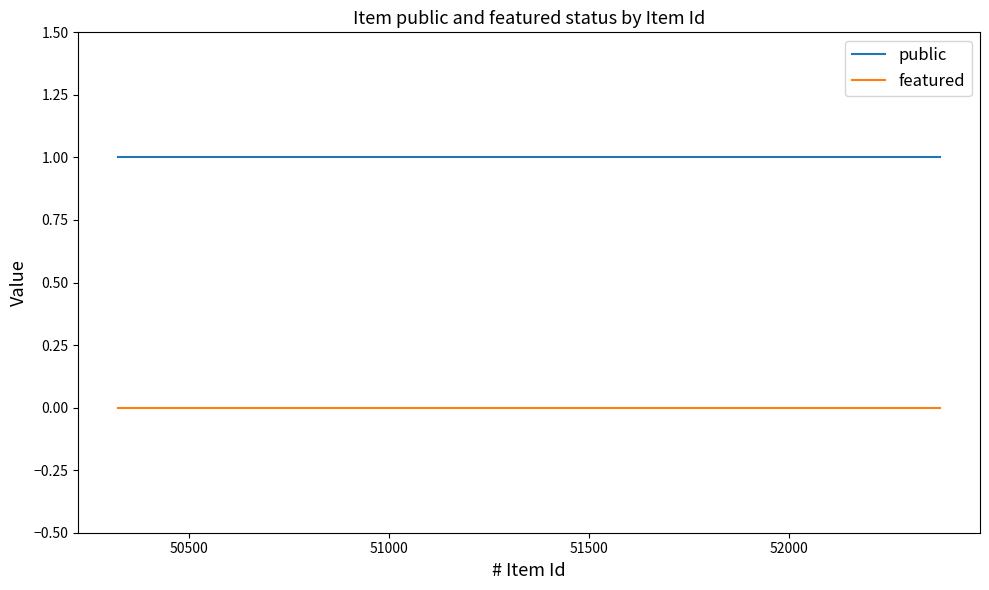

Which has a higher value, 51000 or 50500?

51000